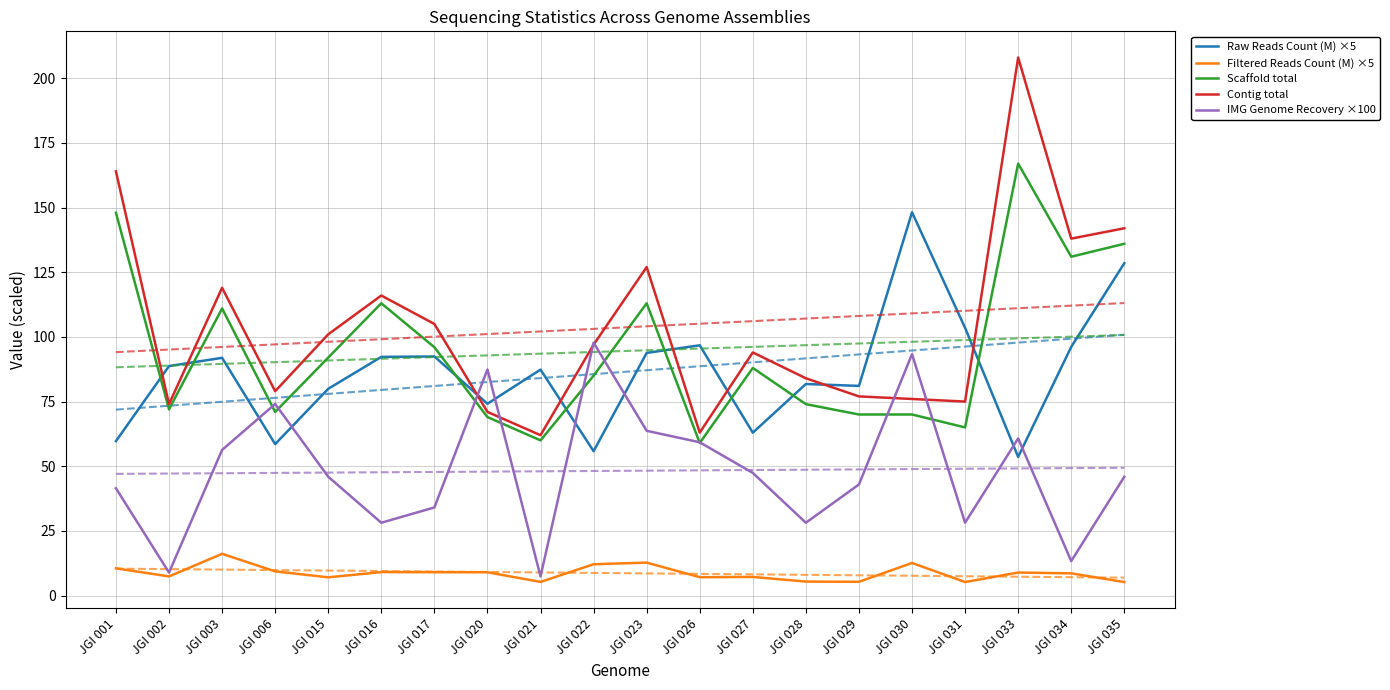

At how many categories does at least one series exceed 181?

1